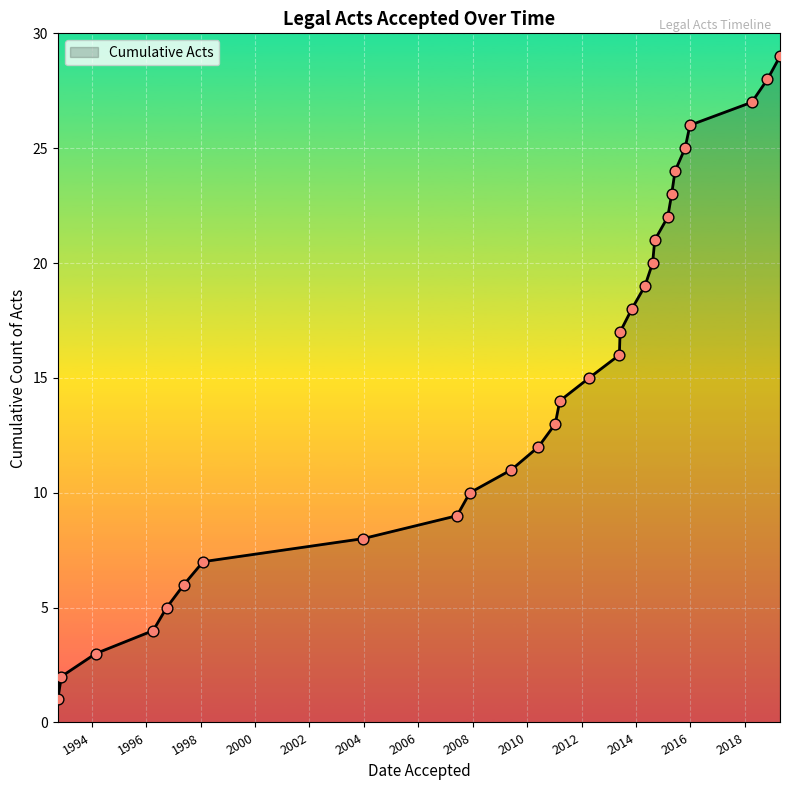

What is the difference between the maximum and minimum values?

28